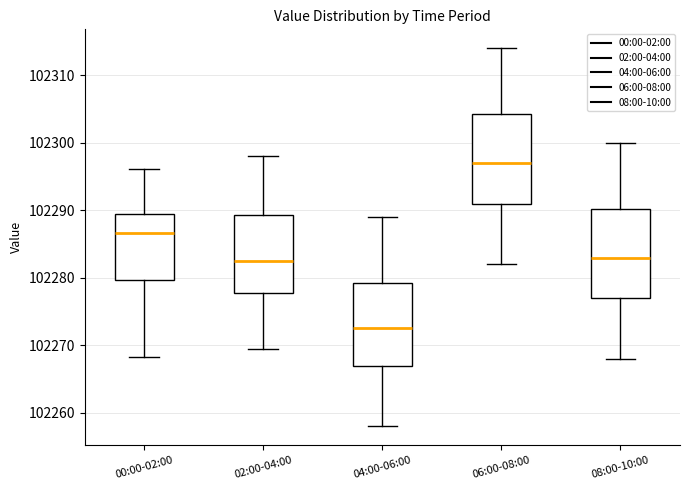

Reading left to right, transcribe this box plot: for each box, give where its median line is, the range the box spans, and where its two whiskers end, as read against the y-axis. The values are not printed on the chart, so give them approximately, as read against the axis.

00:00-02:00: median 102287, box 102280 to 102289, whiskers 102268 to 102296
02:00-04:00: median 102283, box 102278 to 102289, whiskers 102270 to 102298
04:00-06:00: median 102273, box 102267 to 102279, whiskers 102258 to 102289
06:00-08:00: median 102297, box 102291 to 102304, whiskers 102282 to 102314
08:00-10:00: median 102283, box 102277 to 102290, whiskers 102268 to 102300